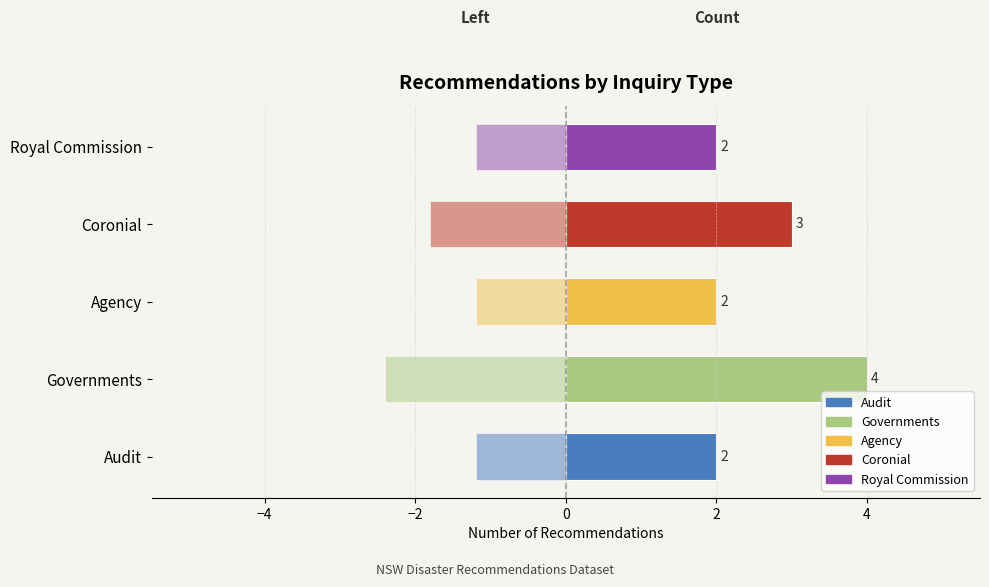

What is the value of the 1st bar from the left?

2